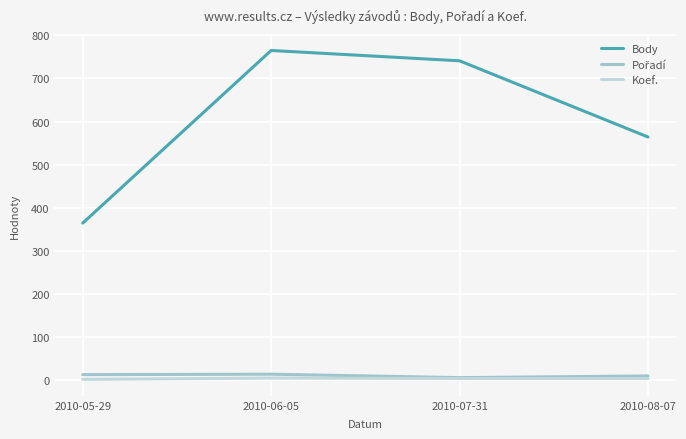

At which label does Body reach its peak?

2010-06-05